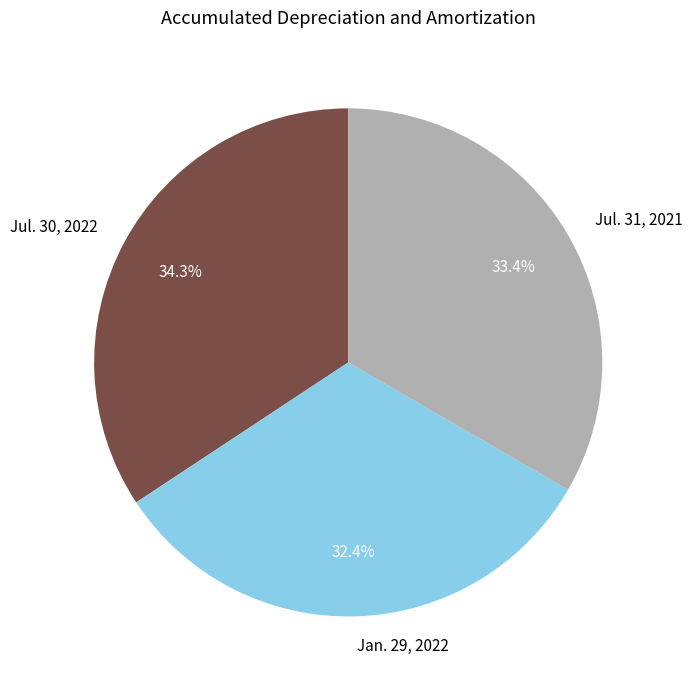

What percentage is the Jan. 29, 2022 slice, to the nearest percent?

32%